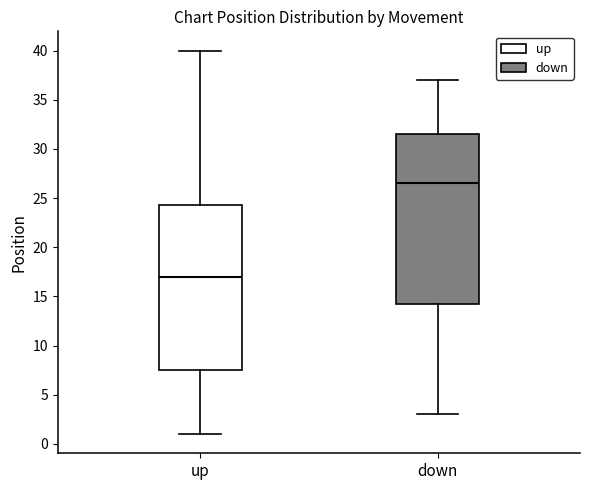

Which box has the highest median line?

down